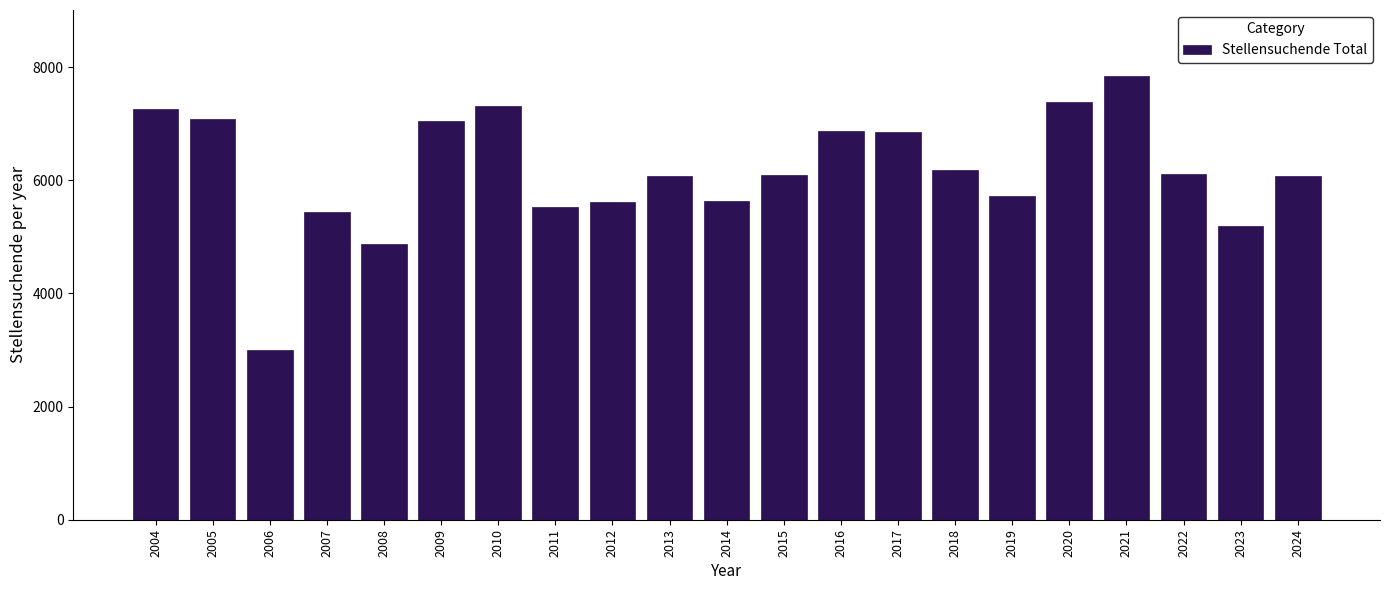

What is the sum of all values?

129152.5